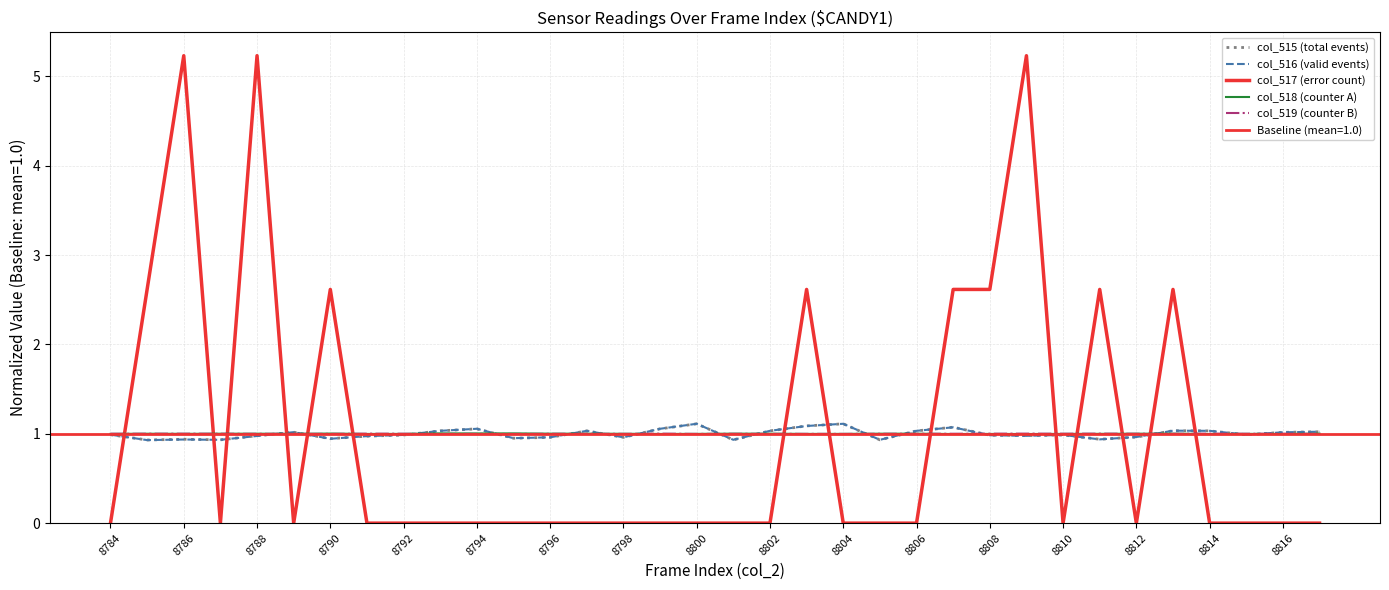

Is it true that col_519 (counter B) equals 0.6 at 21?

False